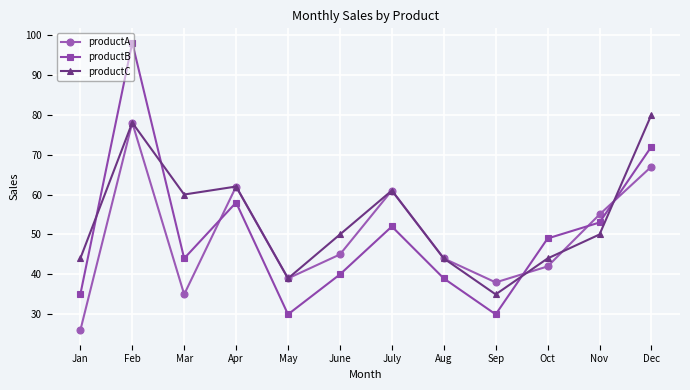

What are all the series names shown in the legend?

productA, productB, productC